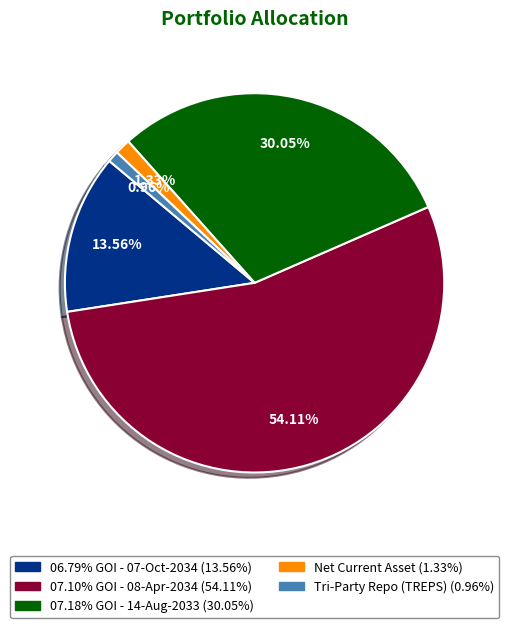

Does any single category account for the majority?

Yes